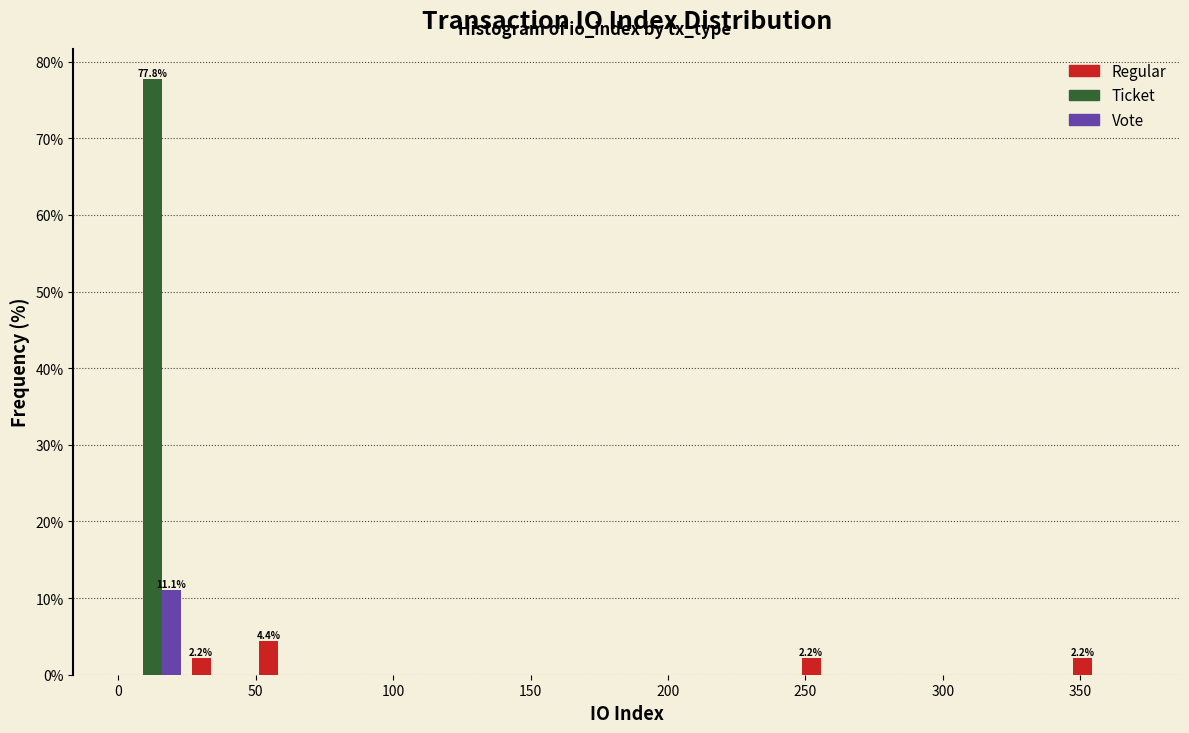

In the Regular series, which range on the x-axis has the tallest bar?

50 to 75